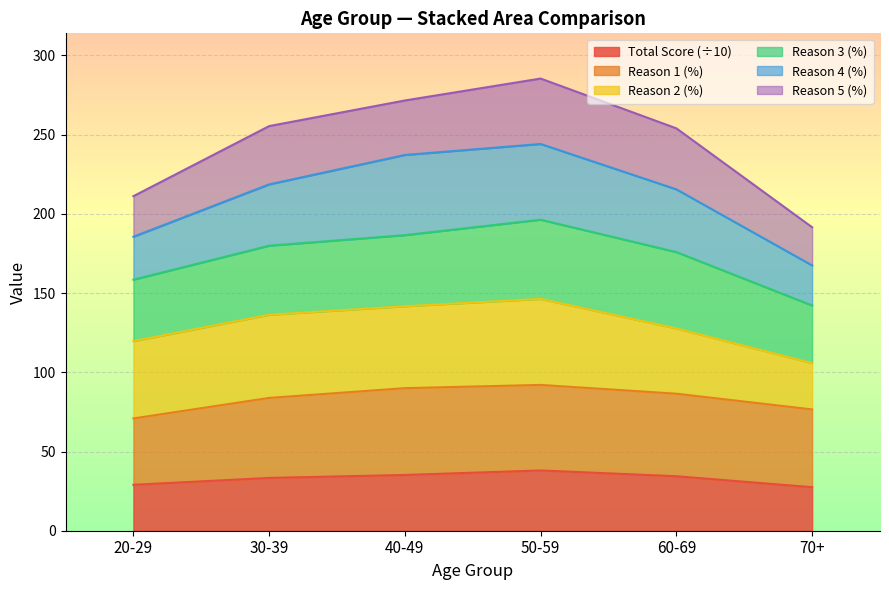

The value of Total Score (÷10) at 40-49 is 35.2. True or false?

True